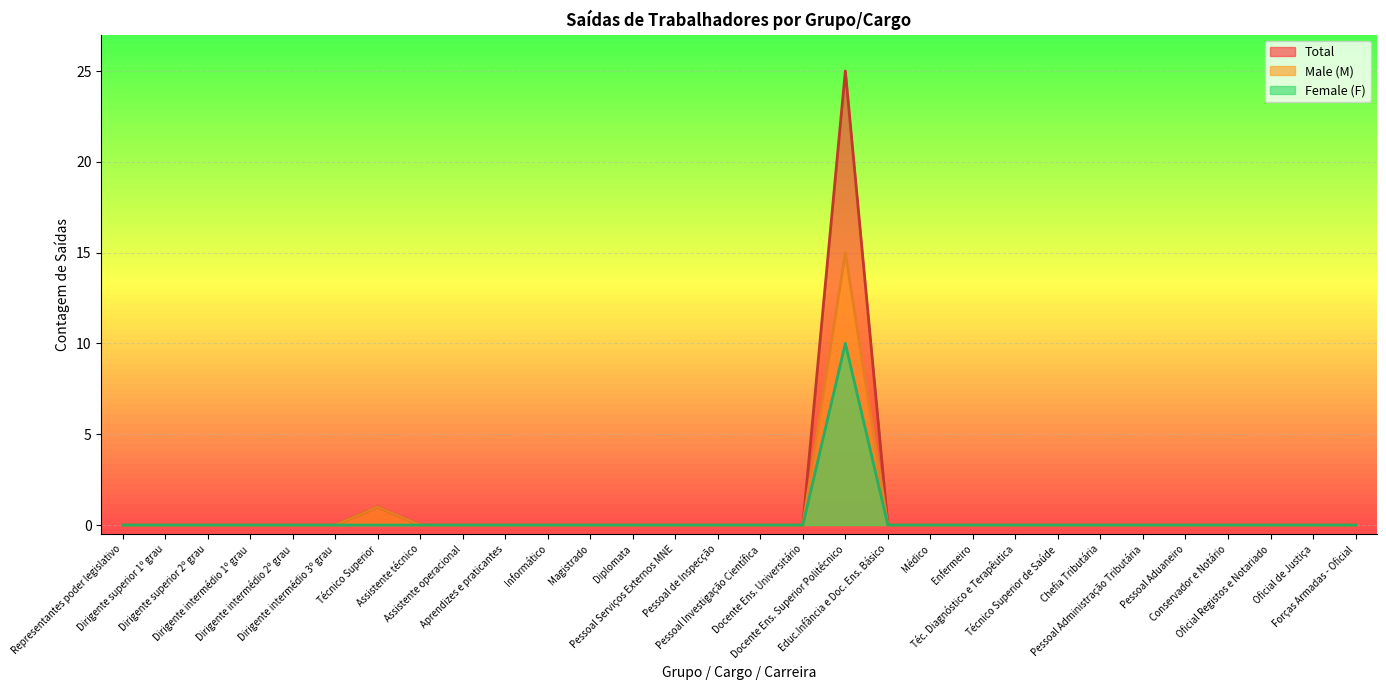

Reading left to right, transcribe all the data shown in this chart.

Total: 0	0	0	0	0	0	1	0	0	0	0	0	0	0	0	0	0	25	0	0	0	0	0	0	0	0	0	0	0	0
Male (M): 0	0	0	0	0	0	1	0	0	0	0	0	0	0	0	0	0	15	0	0	0	0	0	0	0	0	0	0	0	0
Female (F): 0	0	0	0	0	0	0	0	0	0	0	0	0	0	0	0	0	10	0	0	0	0	0	0	0	0	0	0	0	0